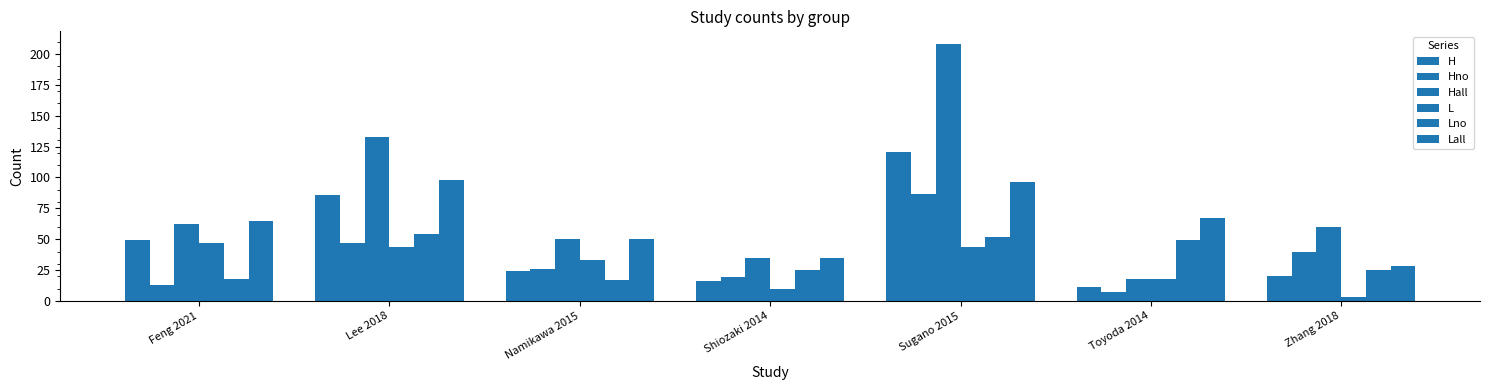

How many groups of bars are there?

7